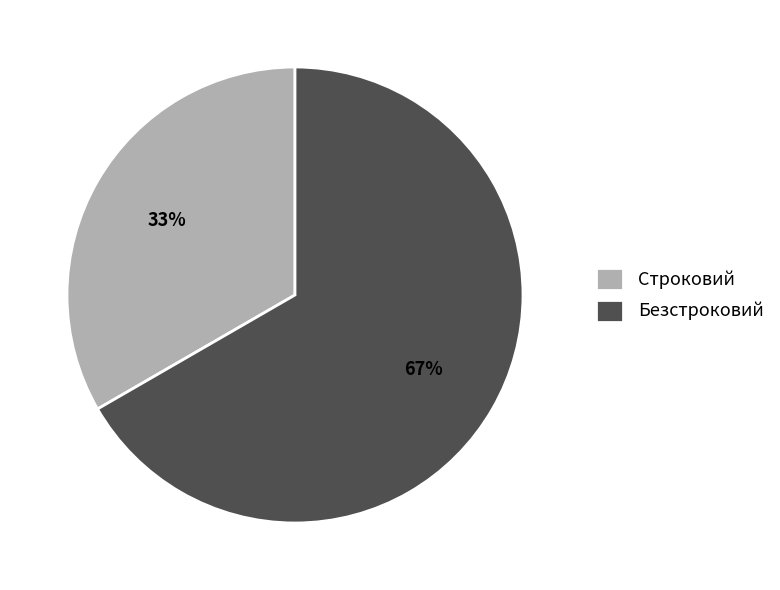

True or false: Строковий accounts for 33% of the total.

True